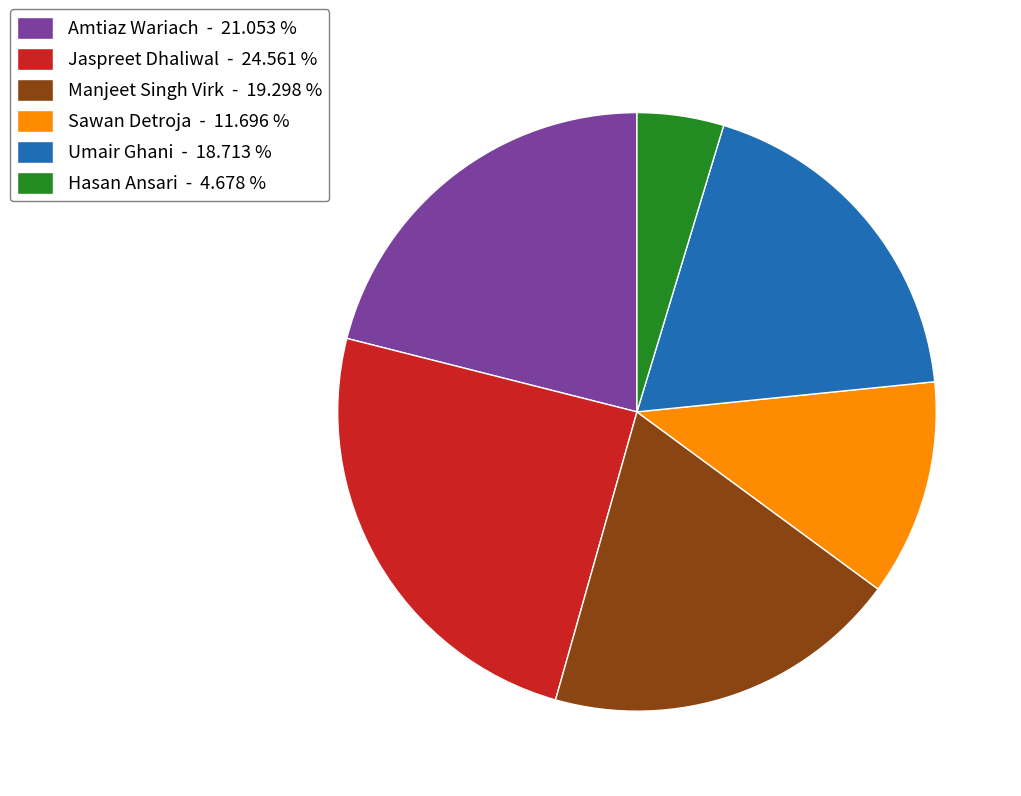

Rank the categories by value from highest to lowest.

Jaspreet Dhaliwal, Amtiaz Wariach, Manjeet Singh Virk, Umair Ghani, Sawan Detroja, Hasan Ansari